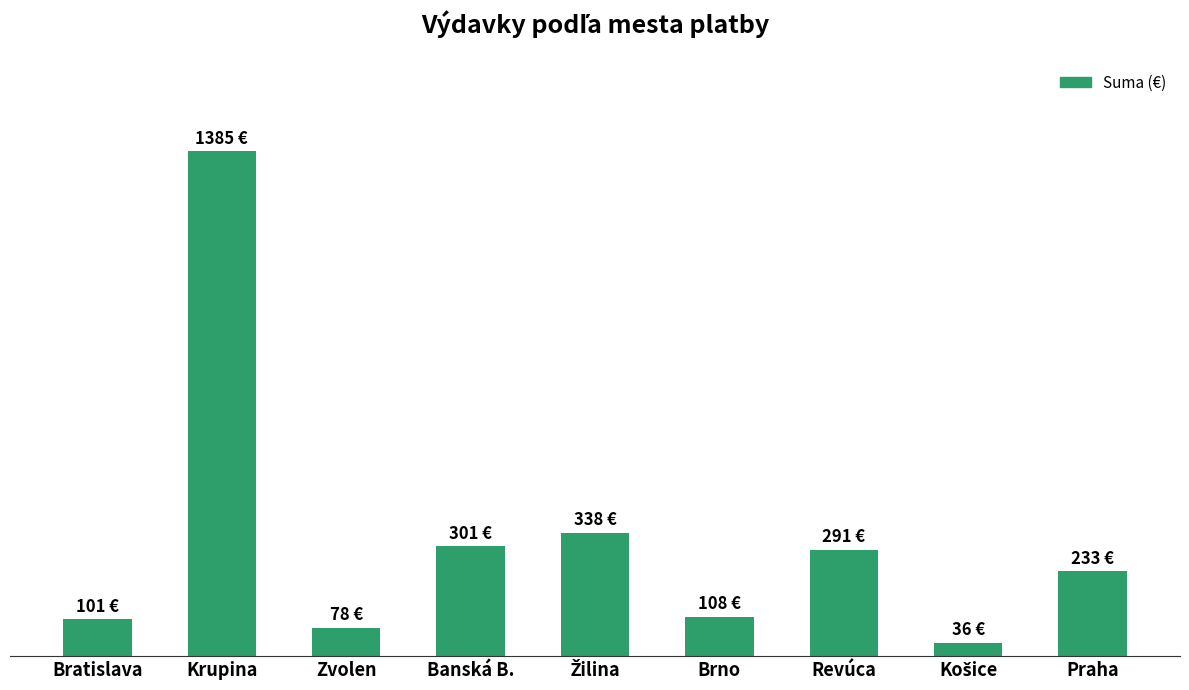

What is the label of the 3rd bar from the right?

Revúca